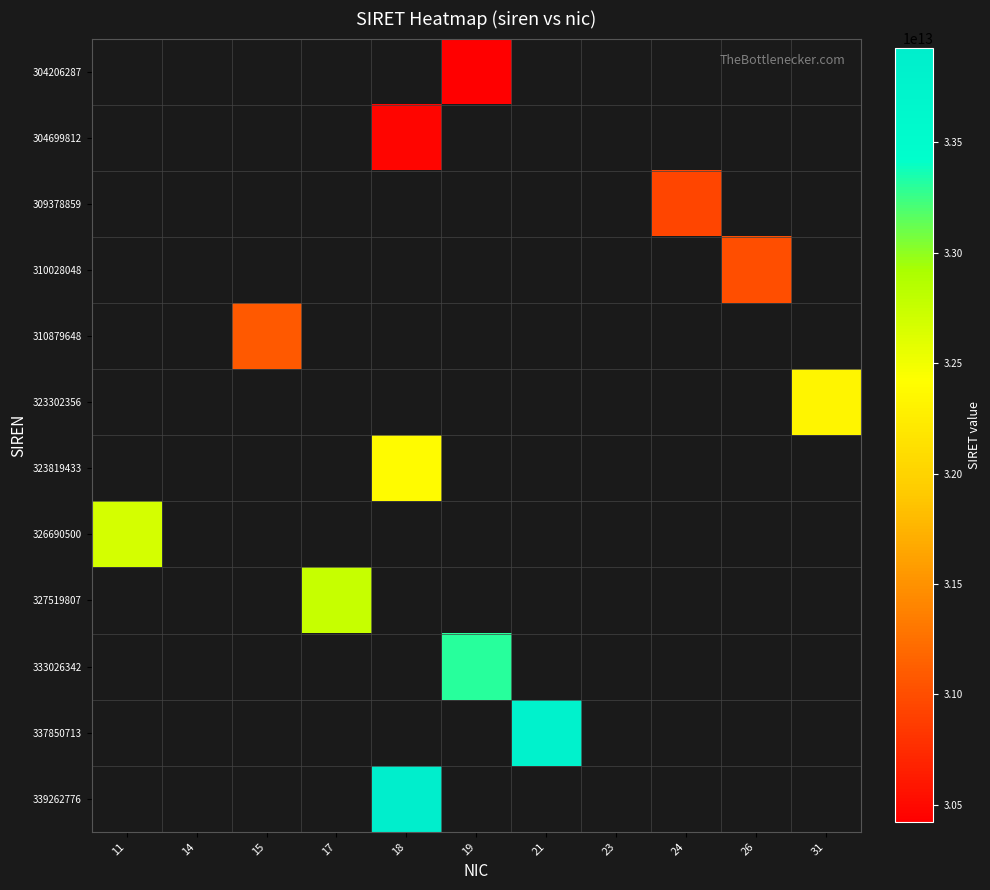

At which category is the sum across all series the highest?

18